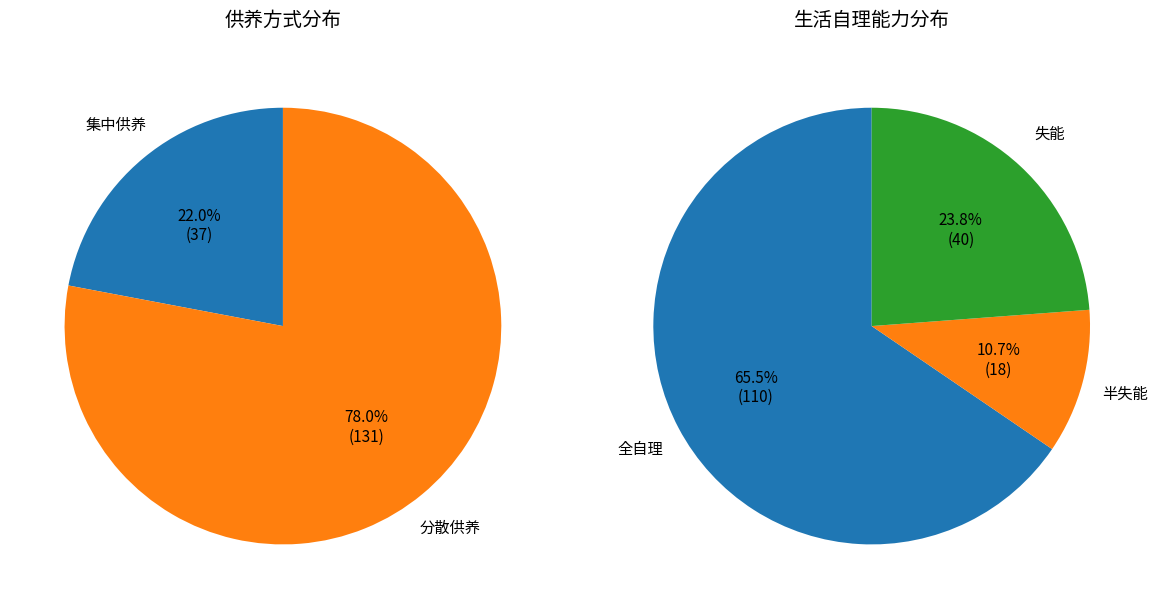

What is the change in value from 集中供养 to 分散供养?

+94